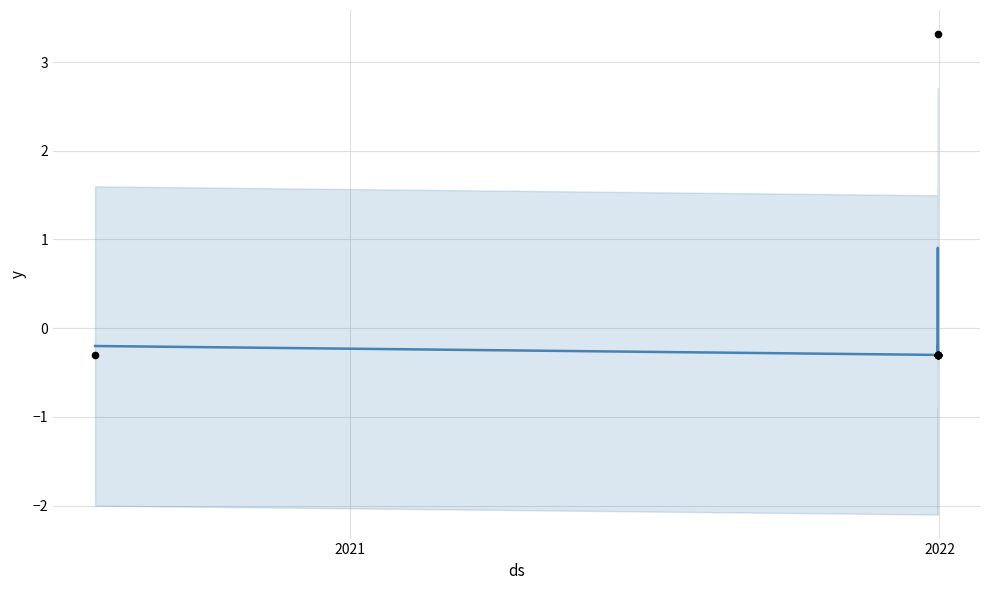

Which series contains the highest Y value?

Identifier (actual)